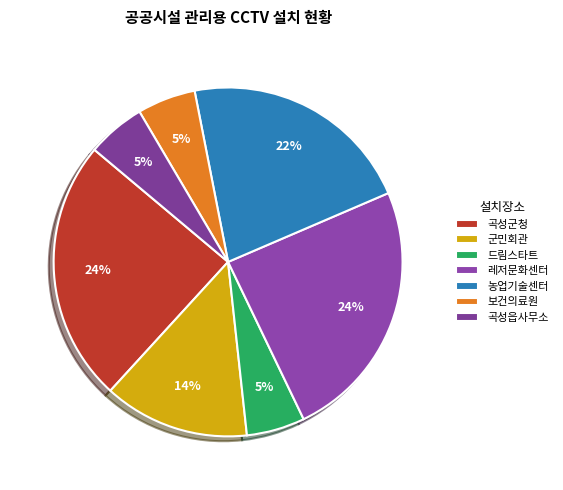

How many segments does this pie chart have?

7